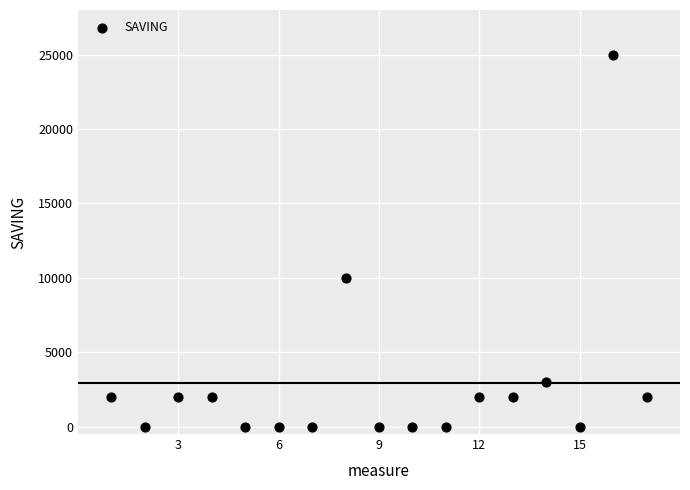

What Y value in the scatter plot is closest to 12500?

10000